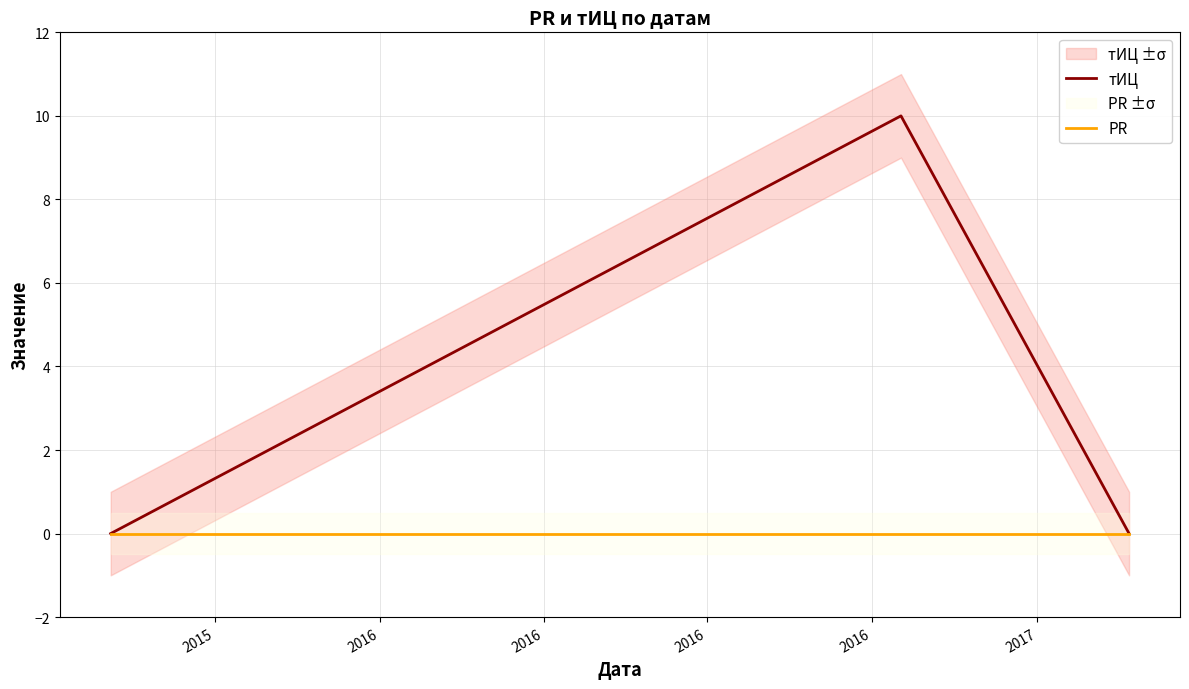

What is the maximum value for тИЦ?

10